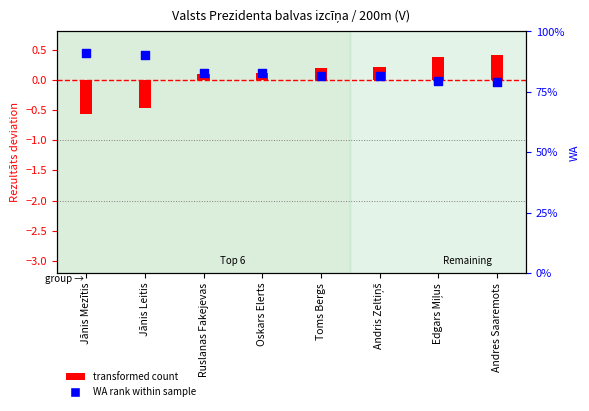

At how many categories does at least one series exceed 665?

8